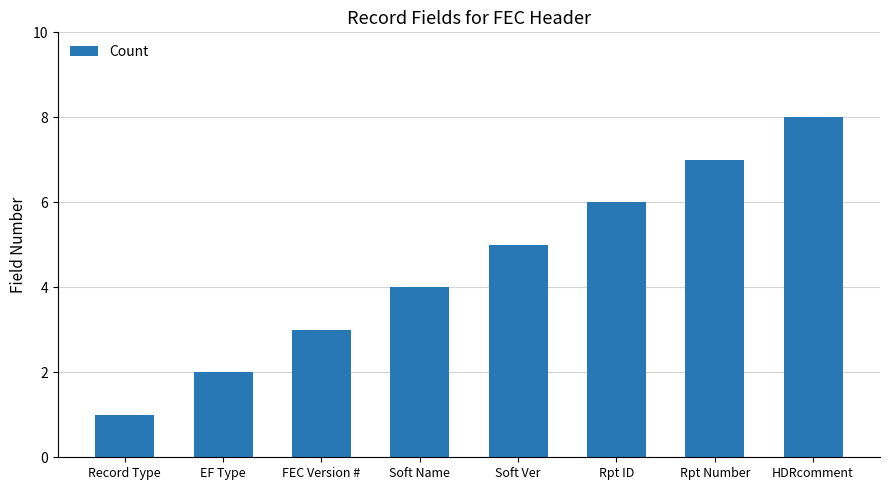

Is it true that the value at HDRcomment is 11?

False